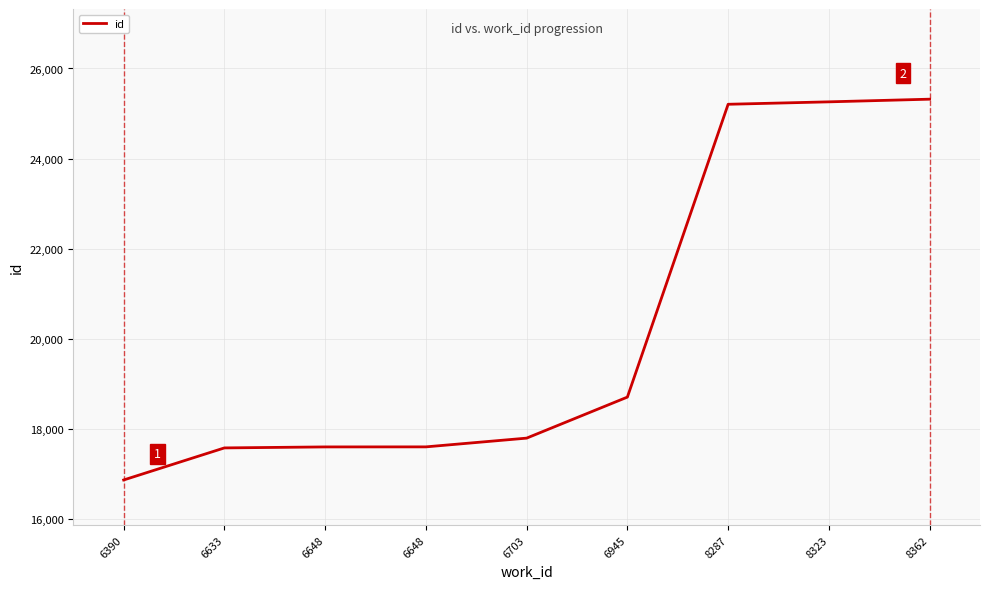

Does the chart have visible grid lines?

Yes